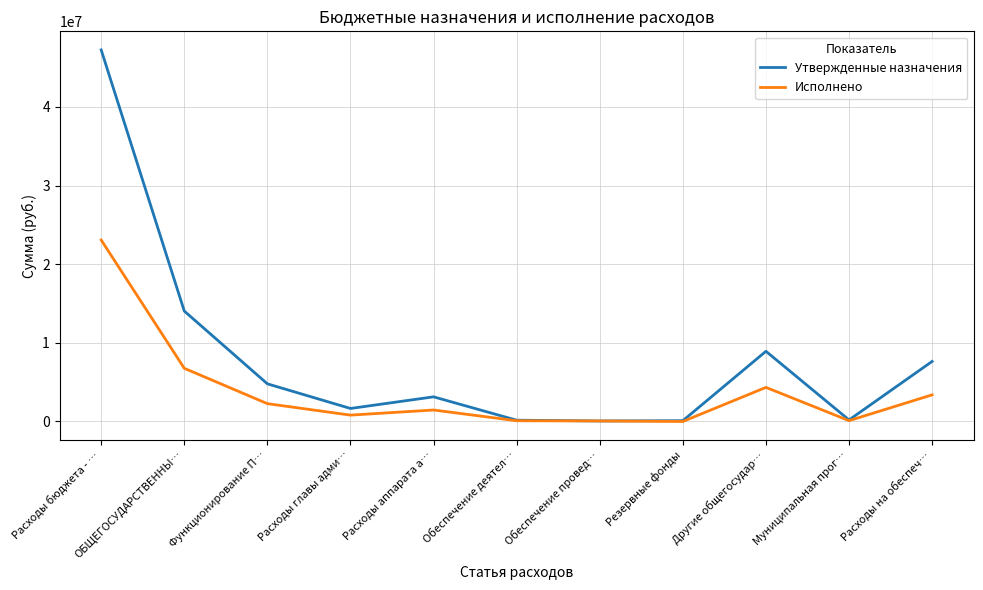

What is the highest value of the Исполнено series?

23079939.8